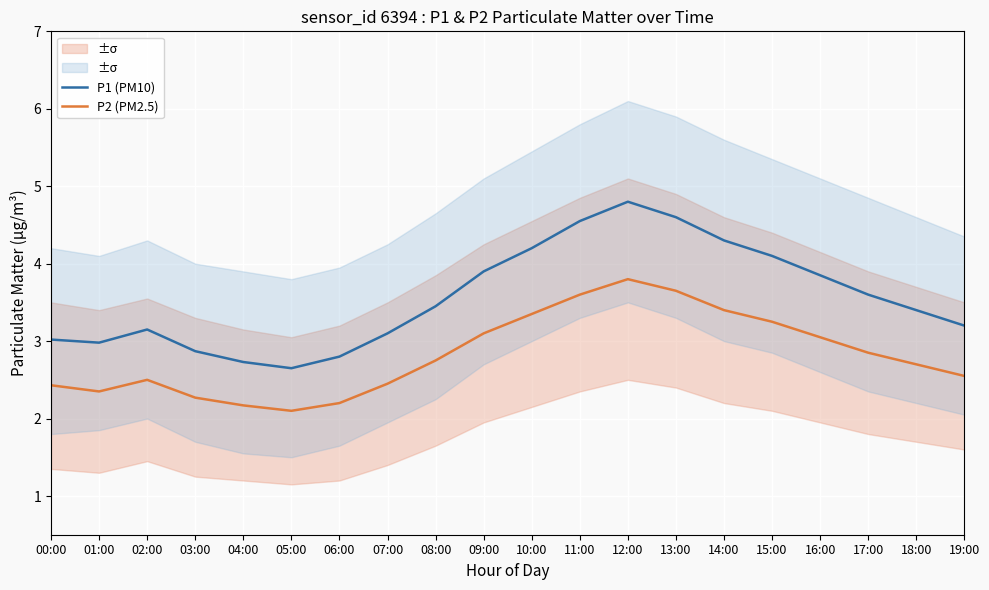

Between 06:00 and 14:00, which is larger?

14:00